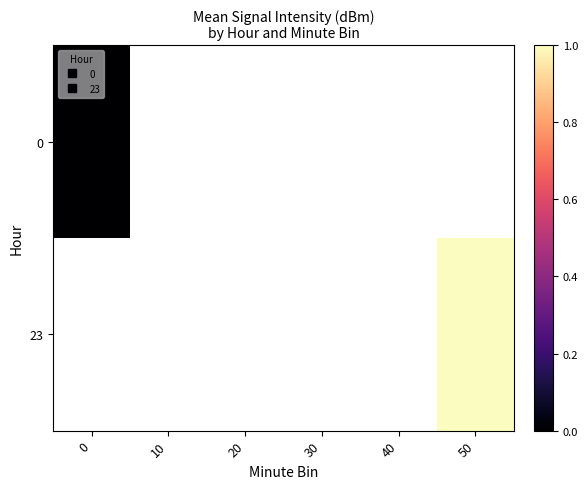

How many data points does each series have?

6